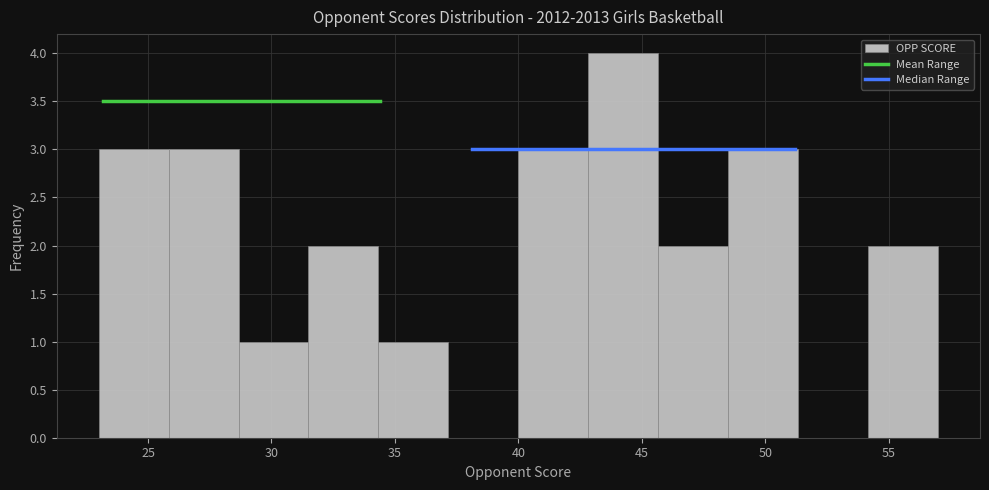

Reading left to right, list every bar in this chart as the range it spans on the x-axis followed by its height. Neither the bar edges nor the heights are printed on the chart, so give them approximately, as read against the axes.

23.0 to 26.0: 3
26.0 to 28.5: 3
28.5 to 31.5: 1
31.5 to 34.5: 2
34.5 to 37.0: 1
37.0 to 40.0: 0
40.0 to 43.0: 3
43.0 to 45.5: 4
45.5 to 48.5: 2
48.5 to 51.5: 3
51.5 to 54.0: 0
54.0 to 57.0: 2